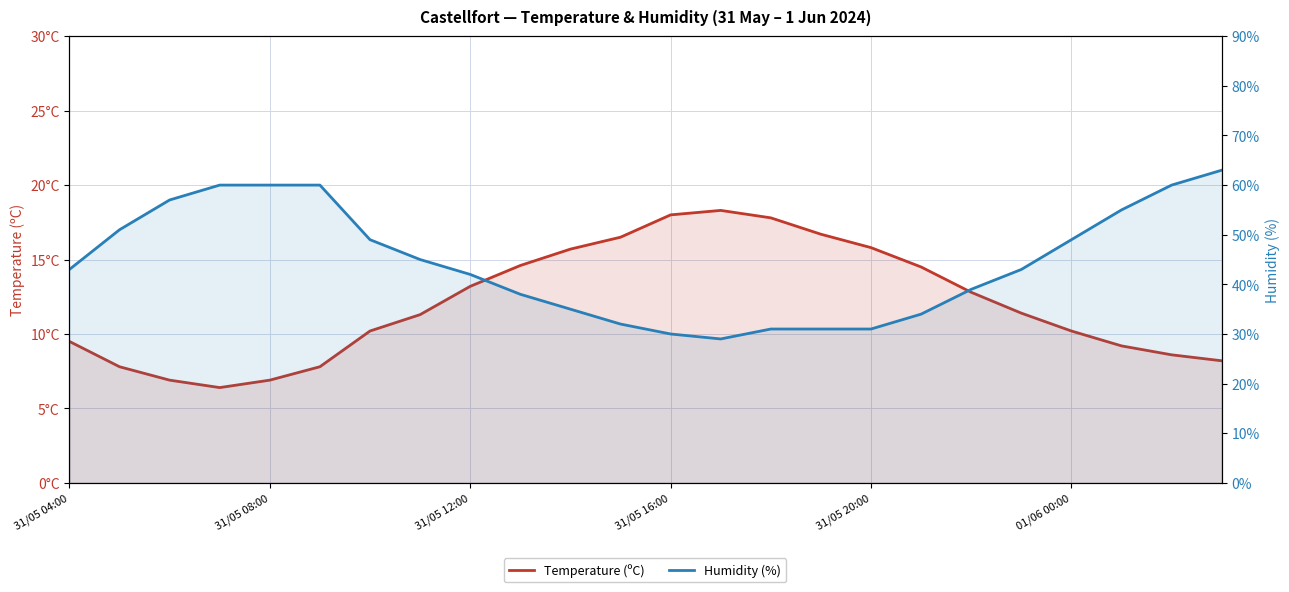

True or false: Humidity (%) and Temperature (ºC) cross at least once.

False